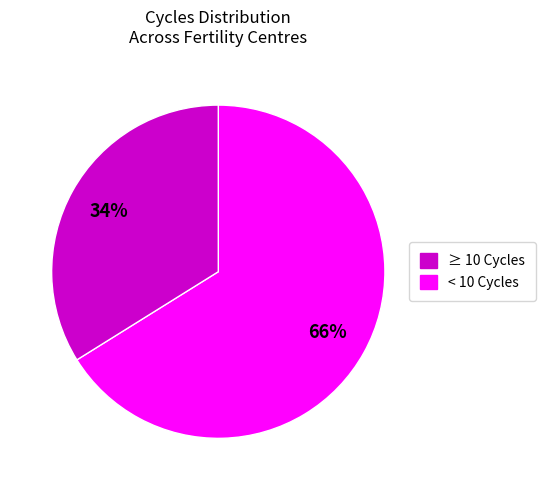

To the nearest percent, what is the average slice percentage?

50%